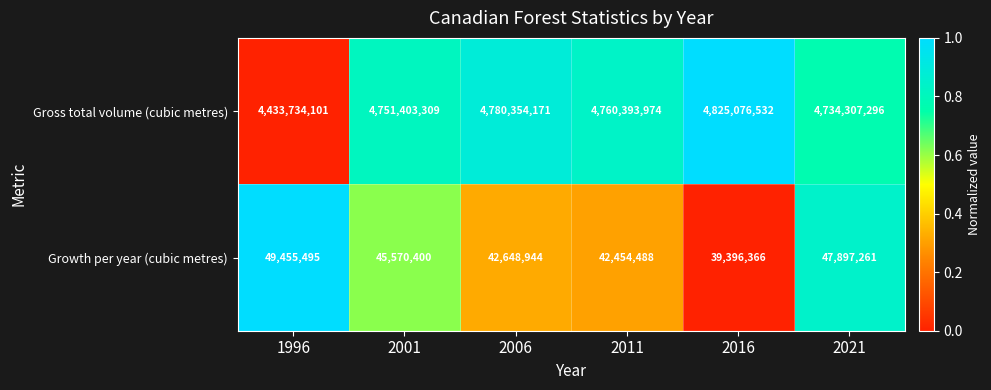

Which series changed the most between 1996 and 2016?

Gross total volume (cubic metres)